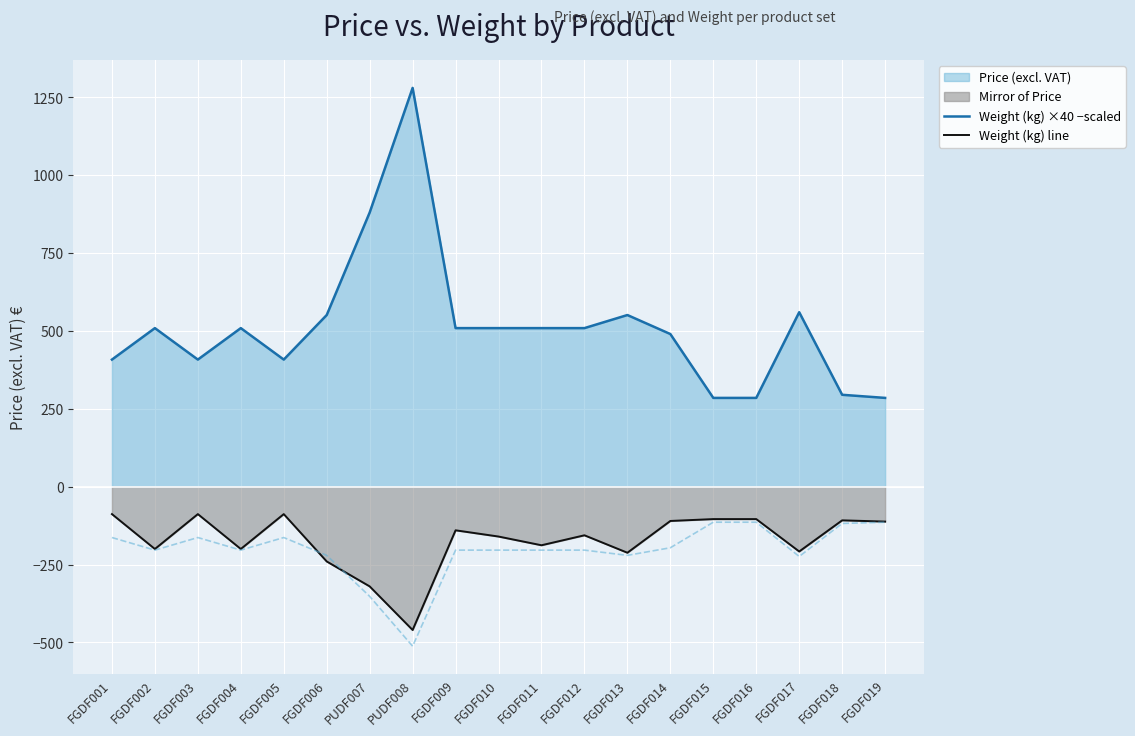

At which label is Price (excl. VAT) line closest to 782?

PUDF007